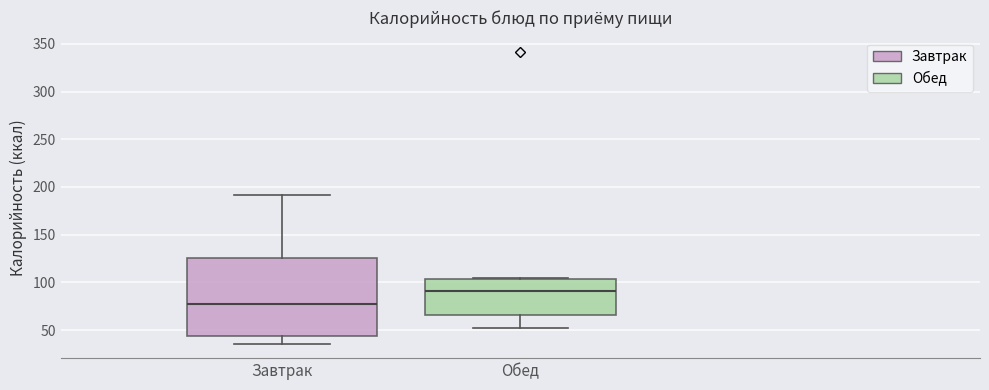

Which box's median line is the lowest?

Завтрак